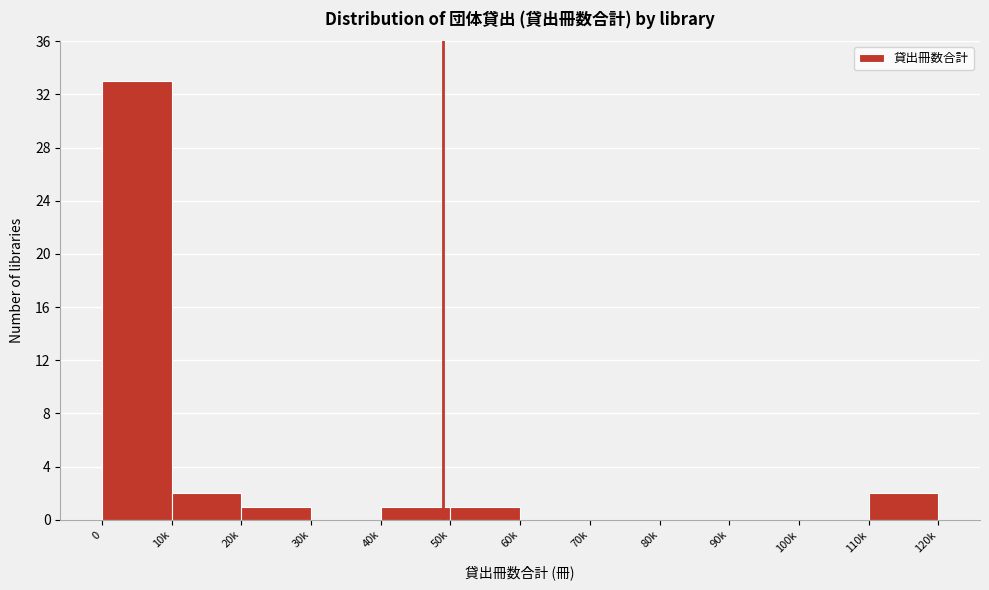

Reading left to right, transcribe all the data shown in this chart.

0=33	10k=2	20k=1	30k=0	40k=1	50k=1	60k=0	70k=0	80k=0	90k=0	100k=0	110k=2